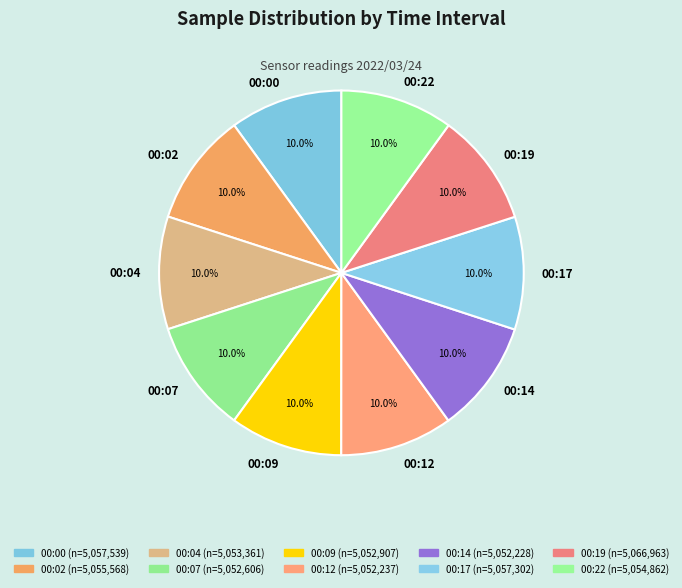

What is the ratio of the value at 00:22 to the value at 00:00?

1.0